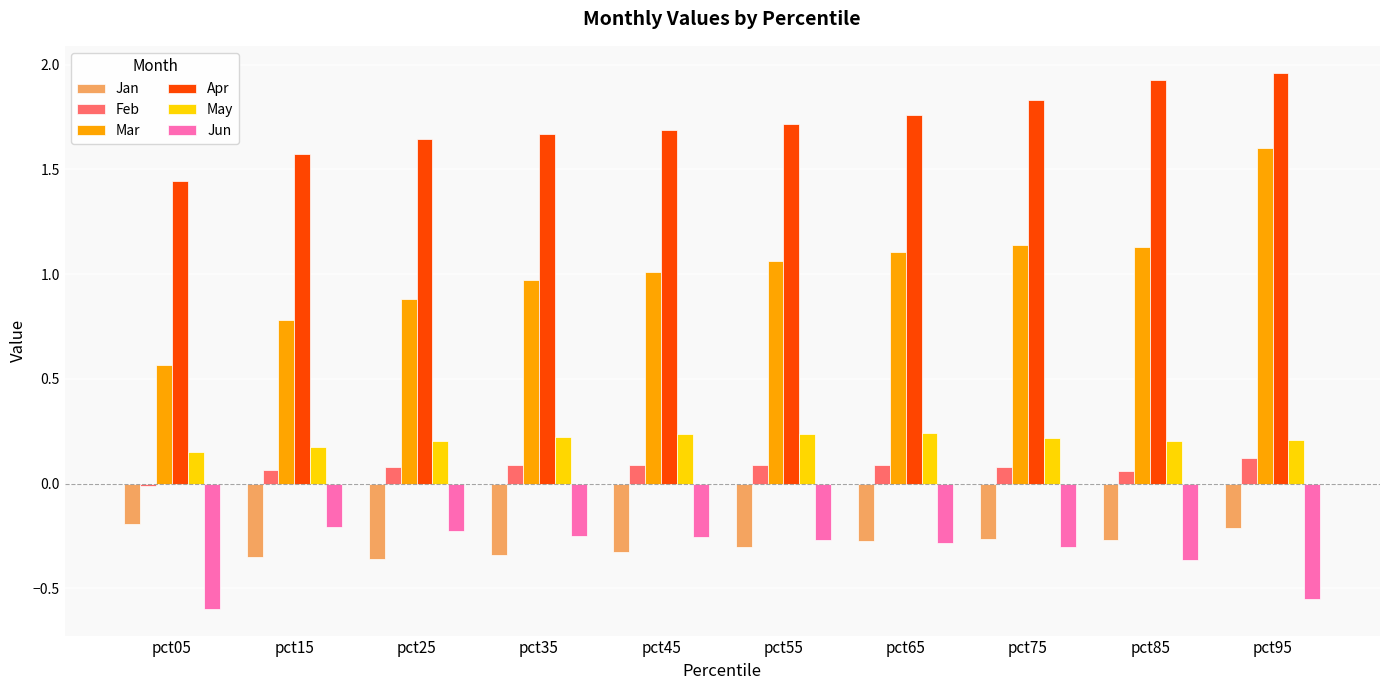

Is it true that Apr equals 2.6 at pct05?

False